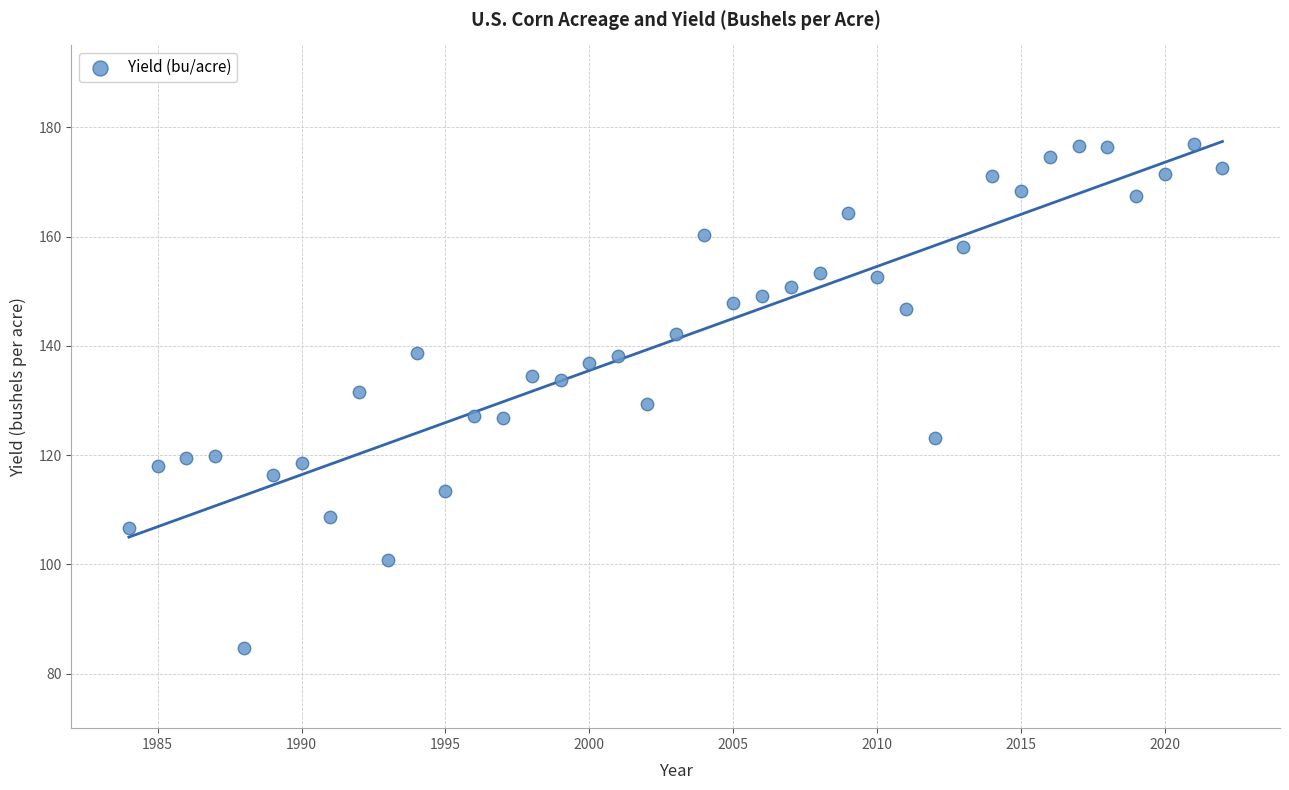

What is the range of Y values (max minus min)?

92.4